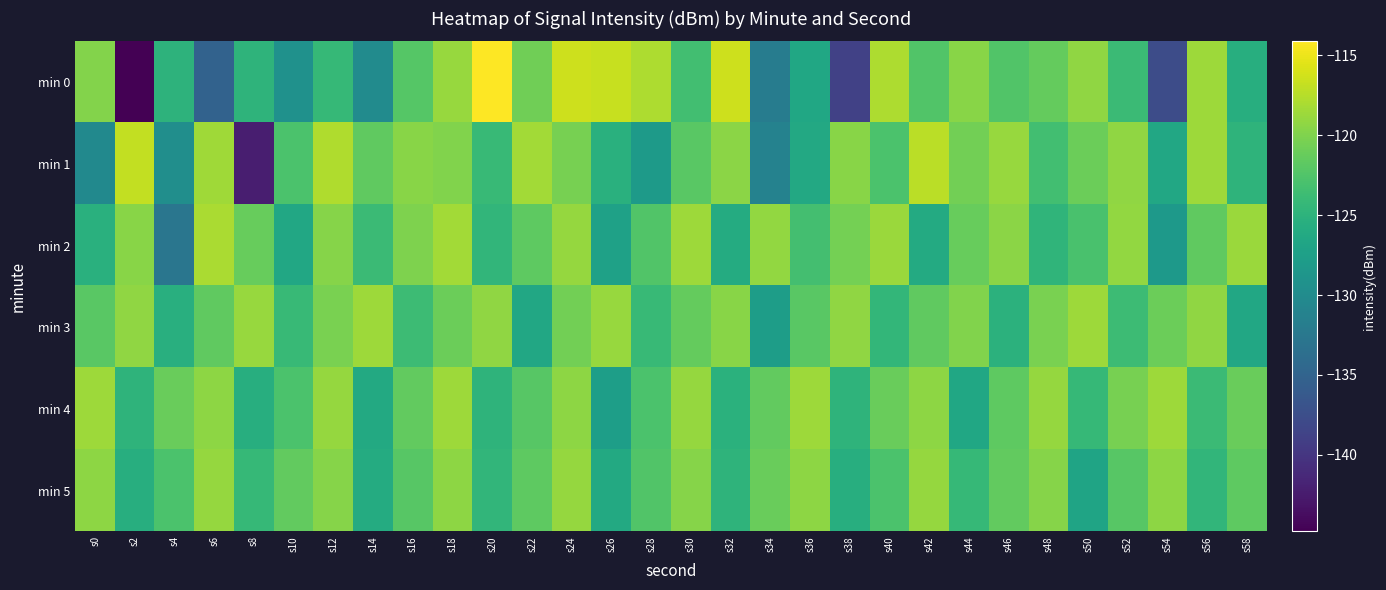

Reading right to left, transcribe all the data shown in this chart.

min 0: s58=-125.6	s56=-118.6	s54=-137.6	s52=-123.8	s50=-119.2	s48=-121.4	s46=-122.4	s44=-119.5	s42=-122.4	s40=-118.0	s38=-138.9	s36=-126.6	s34=-131.9	s32=-116.4	s30=-123.4	s28=-117.9	s26=-116.7	s24=-116.4	s22=-120.7	s20=-114.1	s18=-118.9	s16=-122.2	s14=-130.0	s12=-124.2	s10=-129.3	s8=-124.9	s6=-135.2	s4=-125.0	s2=-144.8	s0=-119.8
min 1: s58=-124.9	s56=-118.7	s54=-126.4	s52=-119.2	s50=-121.0	s48=-123.4	s46=-118.9	s44=-120.7	s42=-117.3	s40=-122.8	s38=-119.6	s36=-126.3	s34=-131.2	s32=-119.4	s30=-122.0	s28=-128.1	s26=-125.3	s24=-120.4	s22=-118.3	s20=-124.1	s18=-119.9	s16=-119.5	s14=-121.6	s12=-117.8	s10=-122.9	s8=-142.3	s6=-118.5	s4=-129.7	s2=-116.9	s0=-130.2
min 2: s58=-118.8	s56=-121.6	s54=-128.3	s52=-119.1	s50=-122.9	s48=-124.7	s46=-119.4	s44=-121.2	s42=-126.0	s40=-118.8	s38=-120.6	s36=-123.3	s34=-119.1	s32=-125.9	s30=-118.7	s28=-122.4	s26=-127.2	s24=-119.0	s22=-121.8	s20=-124.6	s18=-118.3	s16=-120.1	s14=-123.9	s12=-119.7	s10=-126.4	s8=-121.2	s6=-118.0	s4=-132.8	s2=-119.6	s0=-125.3
min 3: s58=-126.4	s56=-119.2	s54=-121.0	s52=-123.8	s50=-118.6	s48=-120.3	s46=-125.1	s44=-119.9	s42=-121.7	s40=-124.4	s38=-119.2	s36=-122.0	s34=-127.8	s32=-119.6	s30=-121.3	s28=-124.1	s26=-118.9	s24=-120.7	s22=-126.4	s20=-119.2	s18=-121.0	s16=-123.8	s14=-118.6	s12=-120.3	s10=-124.1	s8=-118.9	s6=-121.7	s4=-125.4	s2=-119.2	s0=-122.0
min 4: s58=-121.1	s56=-123.9	s54=-118.7	s52=-120.4	s50=-124.2	s48=-119.0	s46=-121.8	s44=-126.6	s42=-119.3	s40=-121.1	s38=-124.9	s36=-118.7	s34=-121.4	s32=-125.2	s30=-119.0	s28=-122.8	s26=-127.6	s24=-119.3	s22=-122.1	s20=-124.9	s18=-118.7	s16=-121.4	s14=-126.2	s12=-119.0	s10=-122.8	s8=-125.6	s6=-119.3	s4=-121.1	s2=-124.9	s0=-118.7
min 5: s58=-121.8	s56=-124.6	s54=-119.3	s52=-122.1	s50=-126.9	s48=-119.7	s46=-121.4	s44=-124.2	s42=-119.0	s40=-122.8	s38=-125.6	s36=-119.3	s34=-121.1	s32=-124.9	s30=-119.7	s28=-122.4	s26=-126.2	s24=-119.0	s22=-121.8	s20=-124.6	s18=-119.3	s16=-122.1	s14=-125.9	s12=-119.7	s10=-121.4	s8=-124.2	s6=-119.0	s4=-122.8	s2=-125.6	s0=-119.3